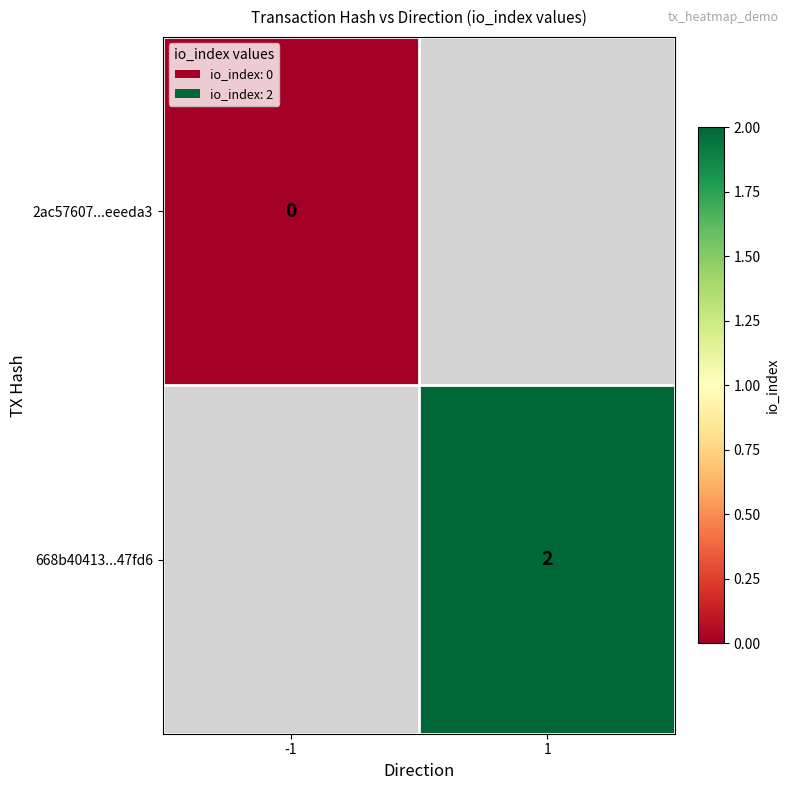

The 668b40413...47fd6 series shows 1 at 1. True or false?

False